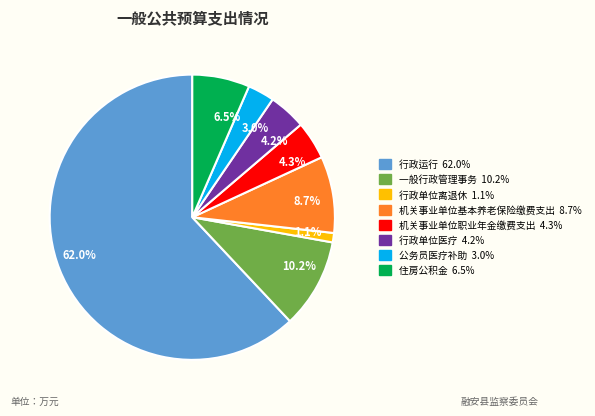

Which category accounts for the majority?

62.0%